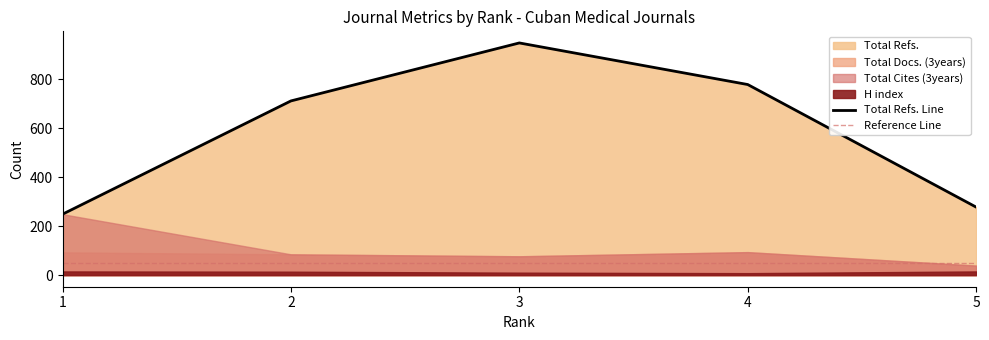

What is the difference between the maximum and minimum values in the Total Docs. (3years) series?

55